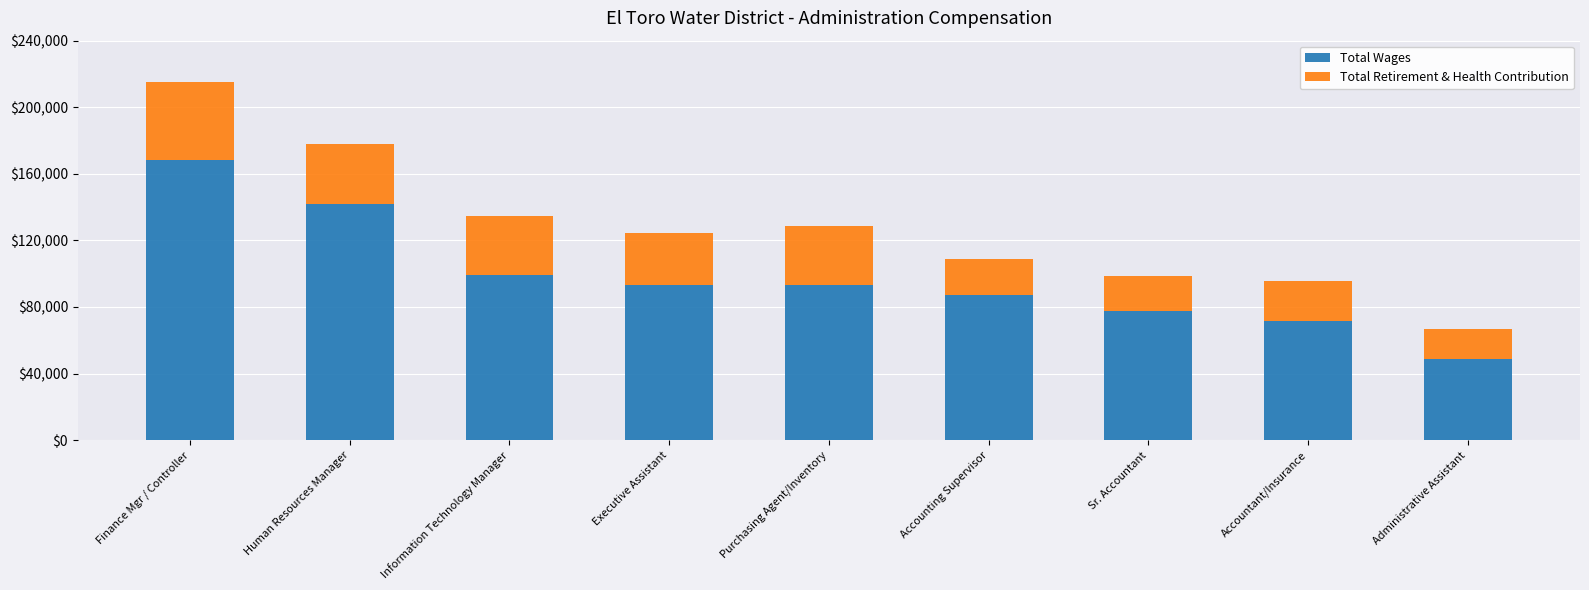

The value of Total Wages at Finance Mgr / Controller is 168548. True or false?

True